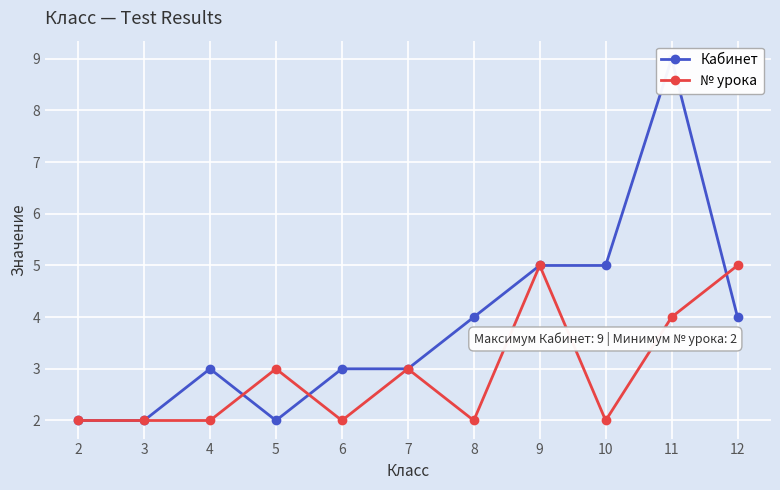

Reading left to right, what are all the values shown in this chart?

Кабинет: 2=2	3=2	4=3	5=2	6=3	7=3	8=4	9=5	10=5	11=9	12=4
№ урока: 2=2	3=2	4=2	5=3	6=2	7=3	8=2	9=5	10=2	11=4	12=5